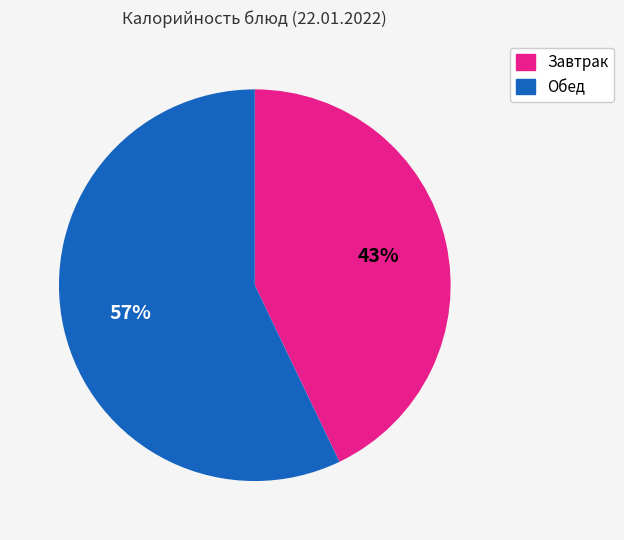

Does any single category account for the majority?

Yes